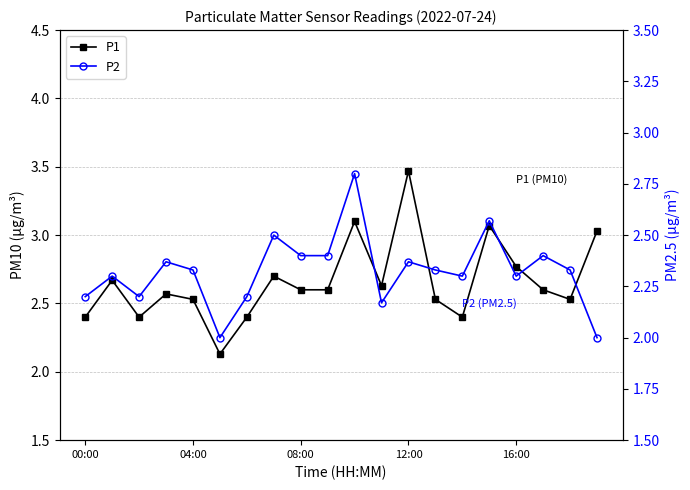

At which label does P2 reach its peak?

10